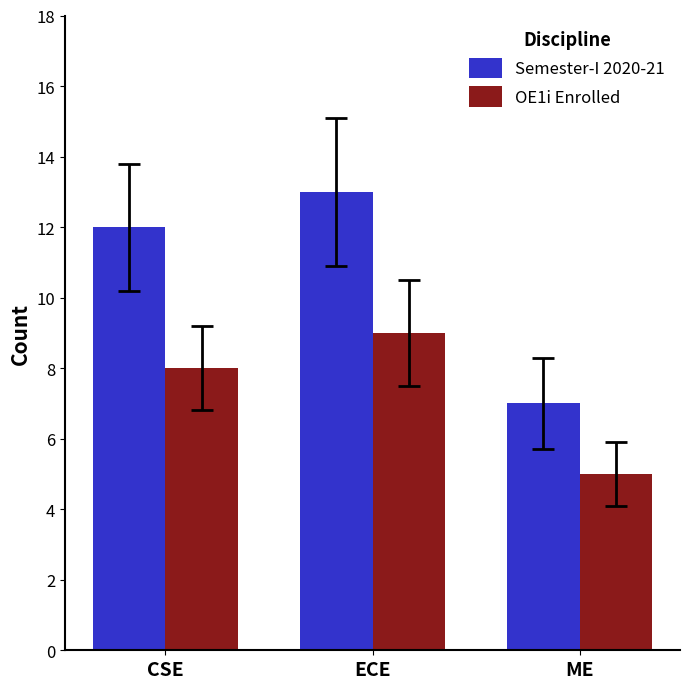

Which category has the lowest value in the Semester-I 2020-21 series?

ME